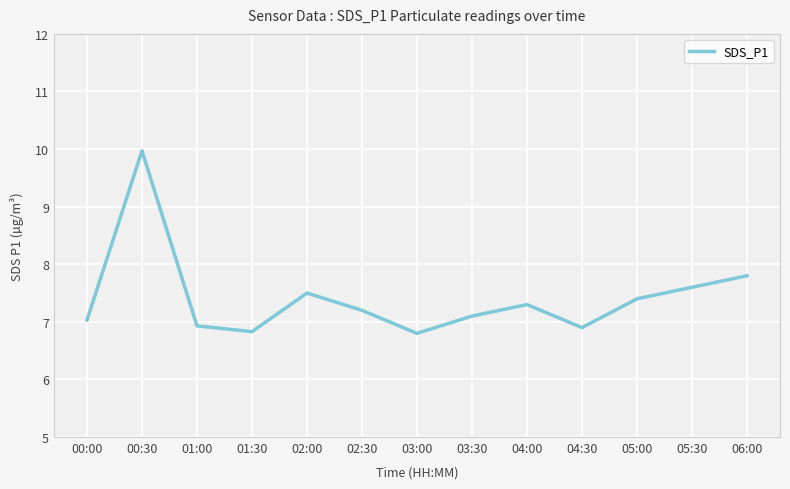

What is the smallest value displayed?

6.8